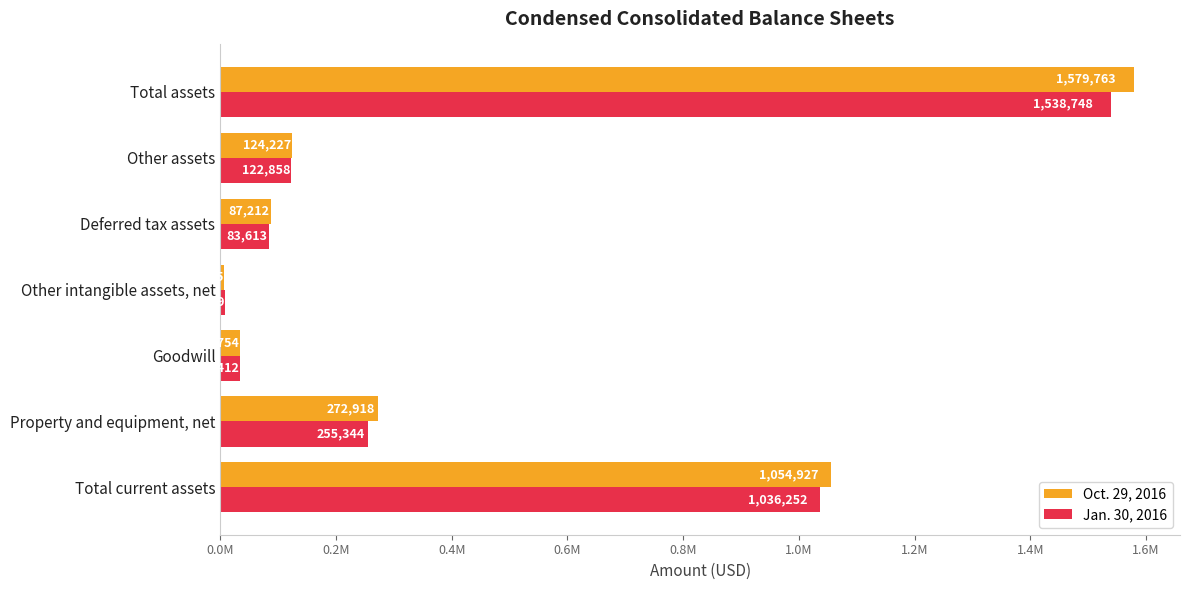

What are all the series names shown in the legend?

Oct. 29, 2016, Jan. 30, 2016